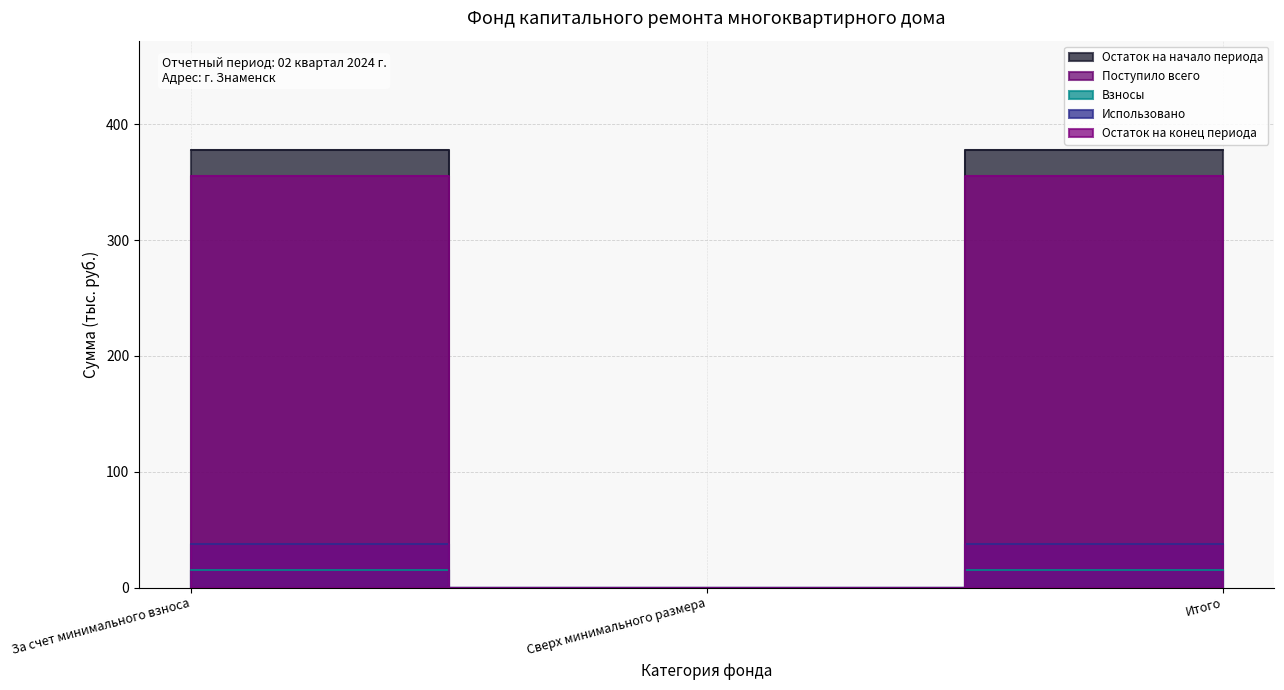

Reading right to left, list all the values displayed in this chart.

Остаток на начало периода: Итого=377.7	Сверх минимального размера=0.0	За счет минимального взноса=377.7
Поступило всего: Итого=15.1	Сверх минимального размера=0.0	За счет минимального взноса=15.1
Взносы: Итого=15.1	Сверх минимального размера=0.0	За счет минимального взноса=15.1
Использовано: Итого=37.2	Сверх минимального размера=0.0	За счет минимального взноса=37.2
Остаток на конец периода: Итого=355.6	Сверх минимального размера=0.0	За счет минимального взноса=355.6